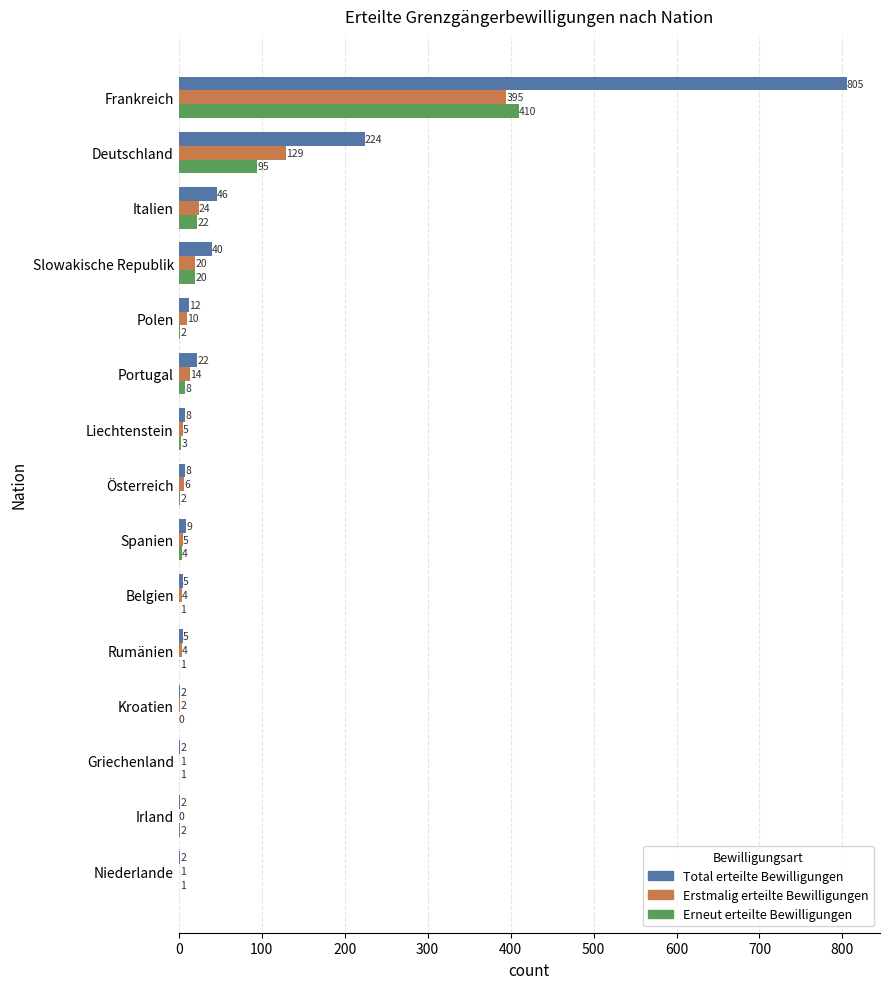

What is the sum of all Erneut erteilte Bewilligungen values?

572